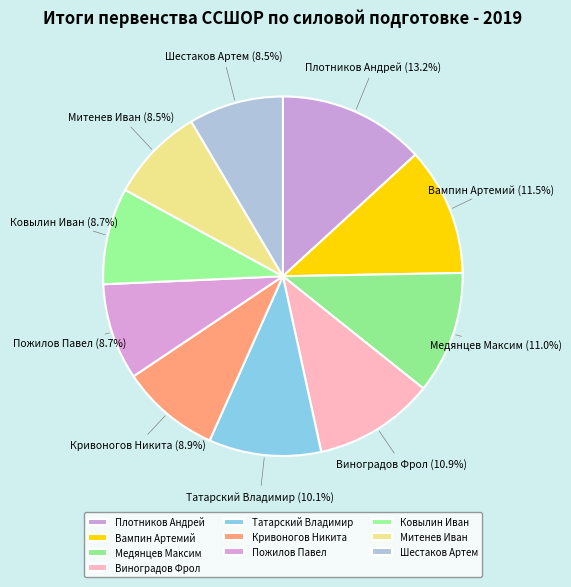

Is there any slice that represents more than half of the pie?

No